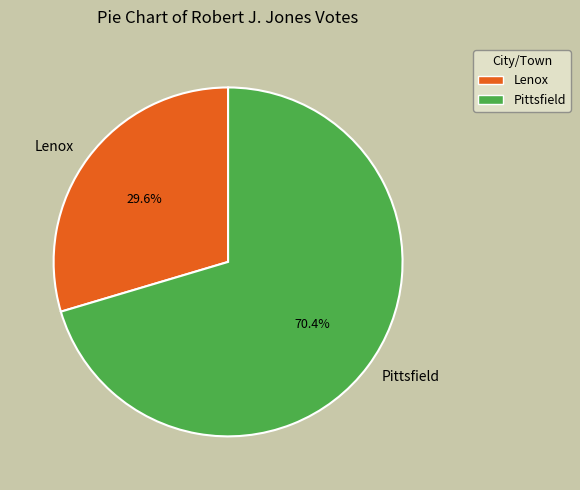

What portion of the pie excludes Pittsfield?

29.6%